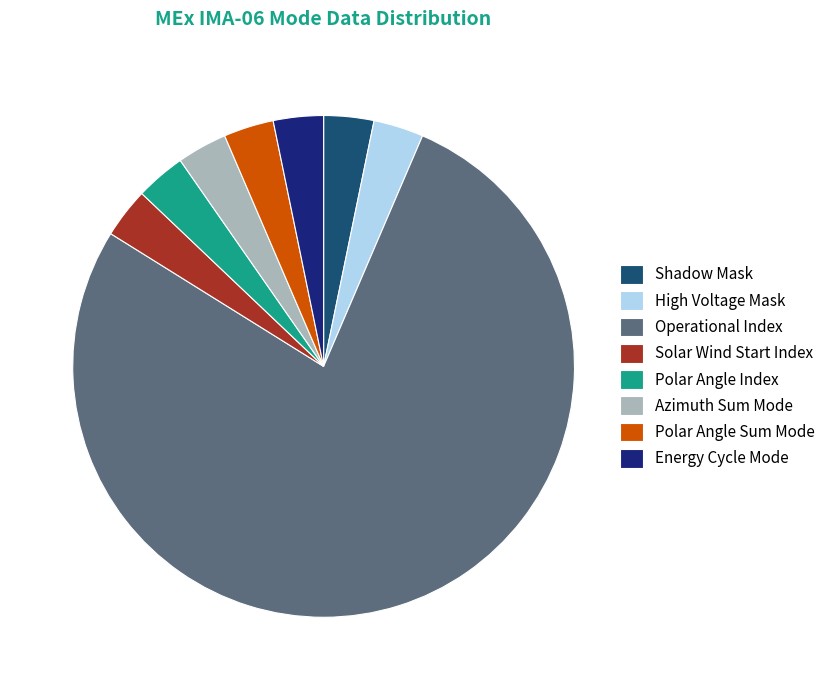

Is there any slice that represents more than half of the pie?

Yes